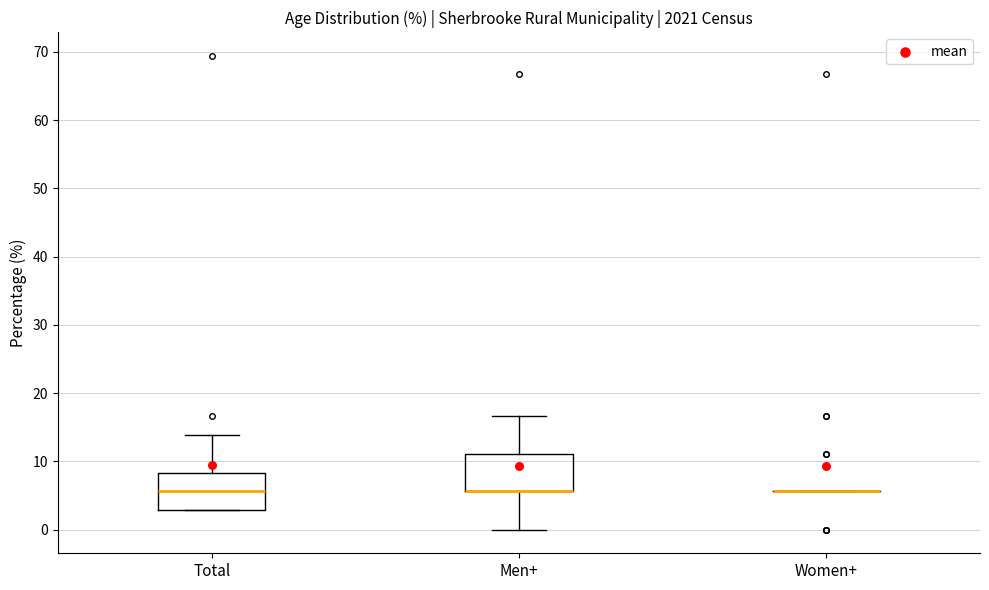

Reading left to right, transcribe this box plot: for each box, give where its median line is, the range the box spans, and where its two whiskers end, as read against the y-axis. The values are not printed on the chart, so give them approximately, as read against the axis.

Total: median 6, box 3 to 8, whiskers 3 to 14
Men+: median 6 (drawn on the box's lower edge), box 6 to 11, whiskers 0 to 17
Women+: box collapsed to a line at 6, whiskers 6 to 6